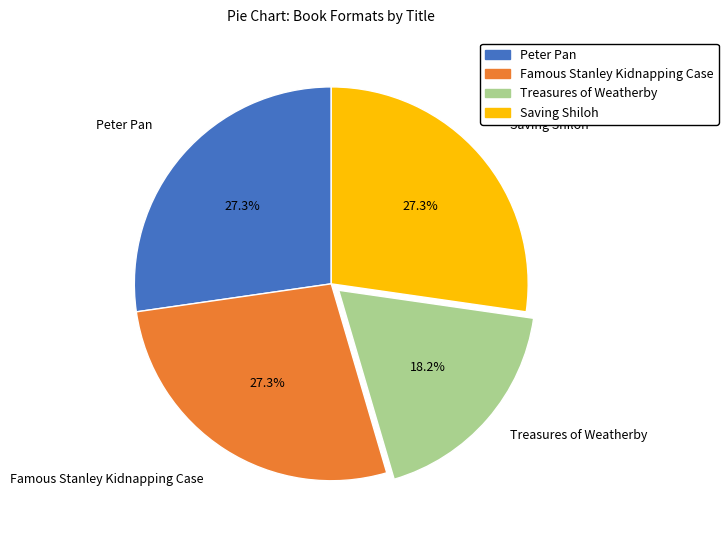

Does Peter Pan represent more than half of the total?

No